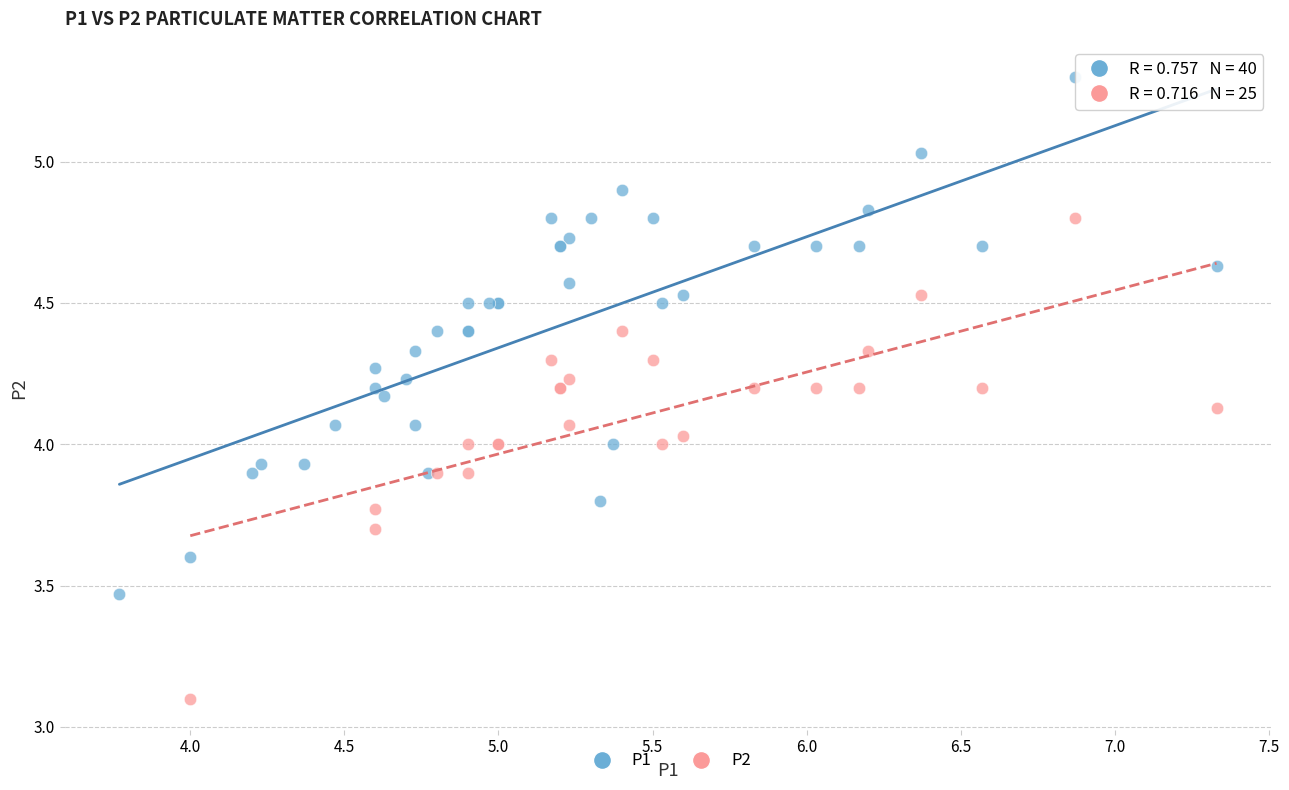

Which series reaches the minimum Y coordinate?

P2